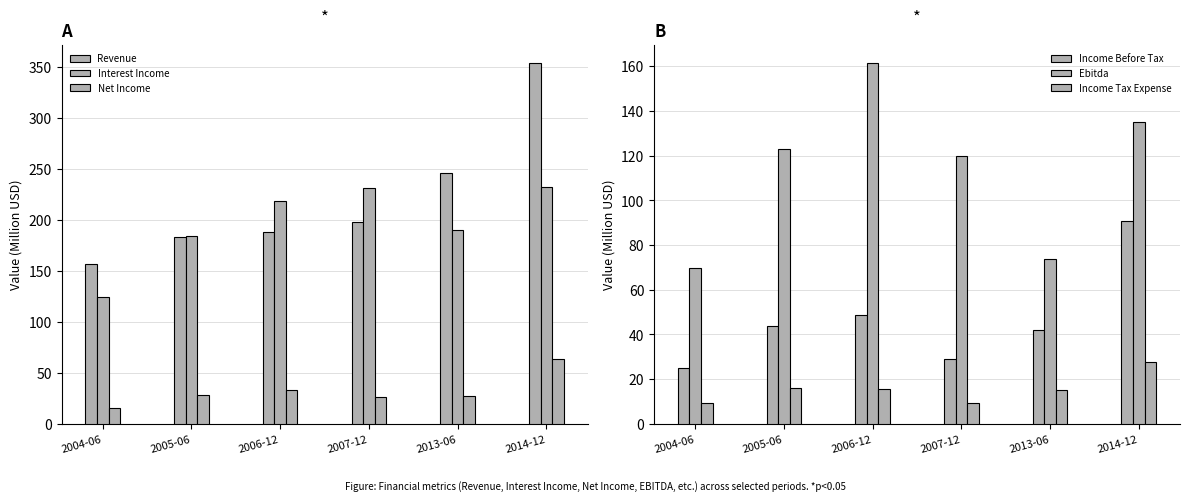

At how many categories does at least one series exceed 231?

2